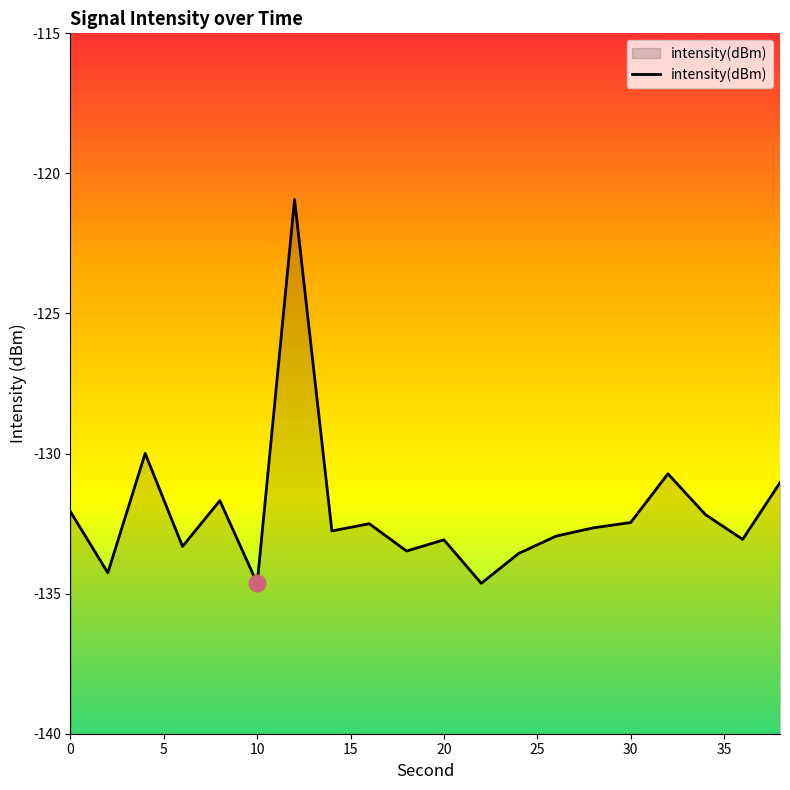

What is the minimum value shown in the chart?

-134.6